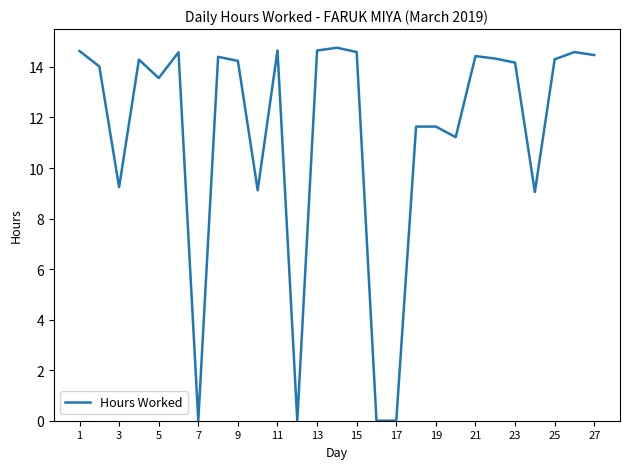

What is the greatest value displayed?

14.8